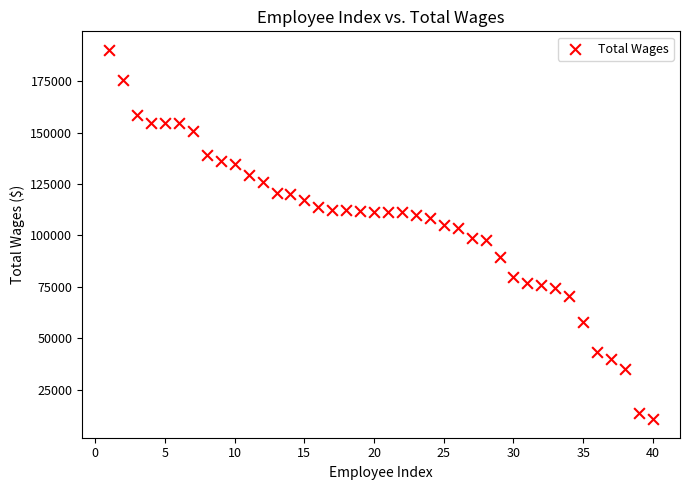

What is the range of X values (max minus min)?

39